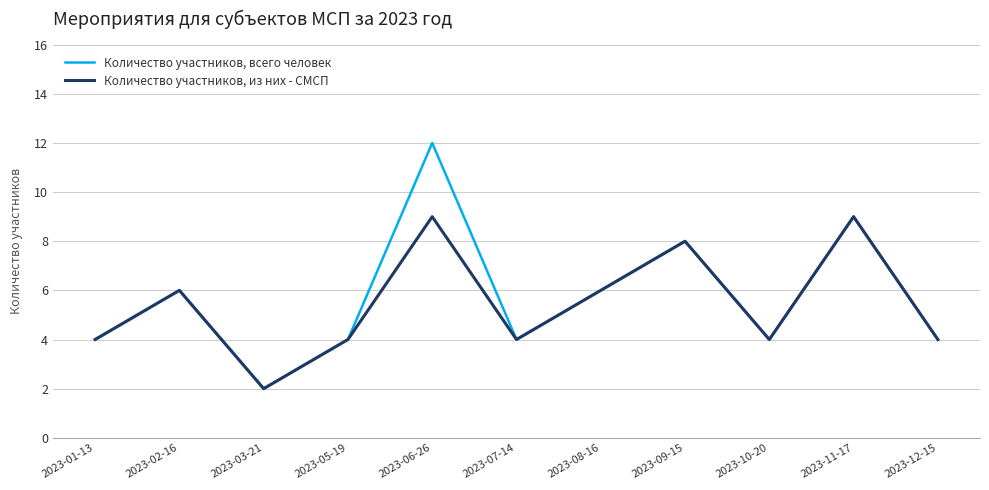

Count the Количество участников, из них - СМСП values in the range 4 to 8.

8